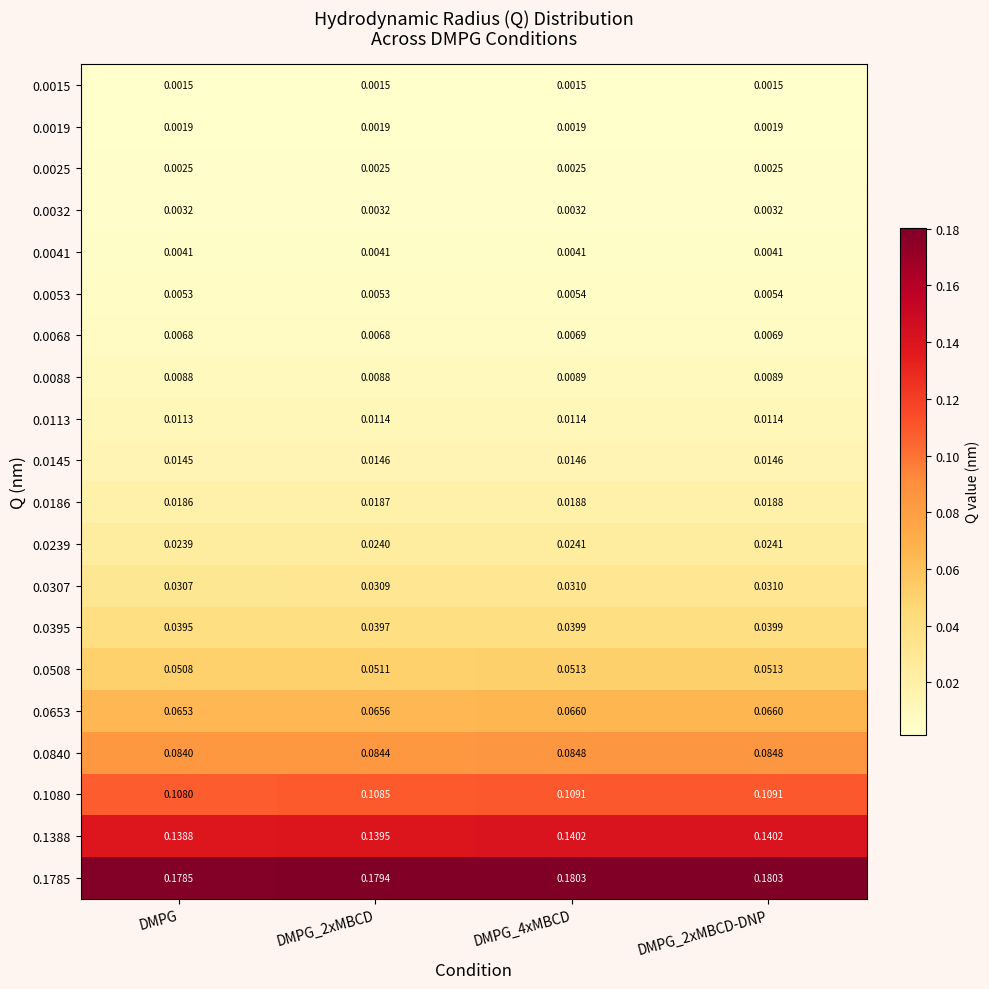

At how many categories does at least one series exceed 0?

4